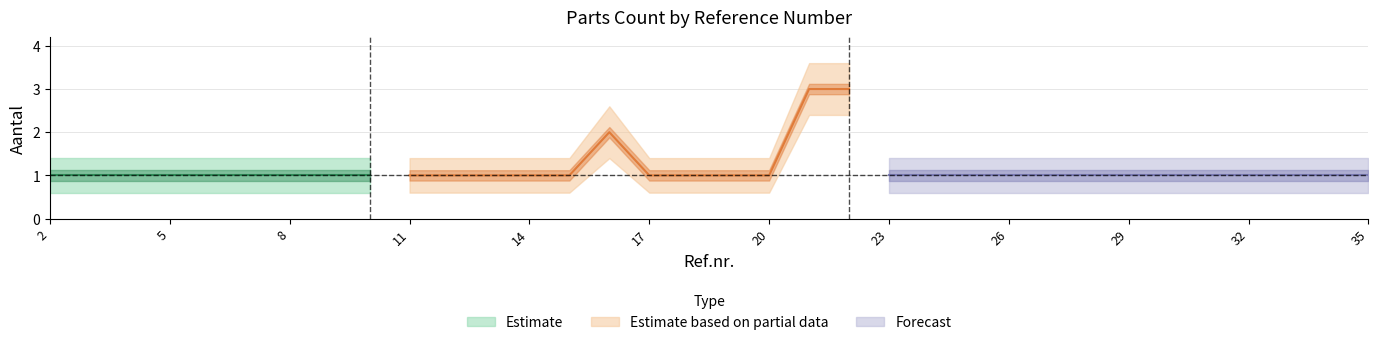

The value of Aantal_lower at 34 is 0.3. True or false?

False